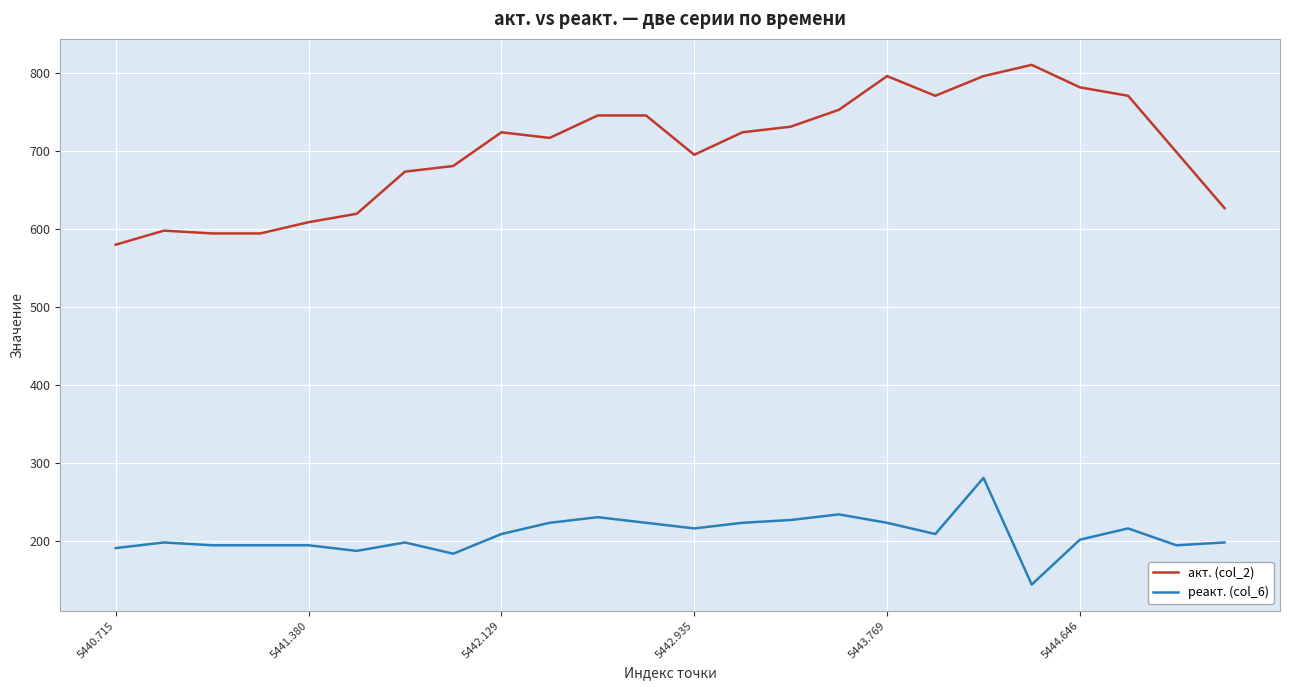

What is the difference between the maximum and minimum values in the акт. (col_2) series?

230.4